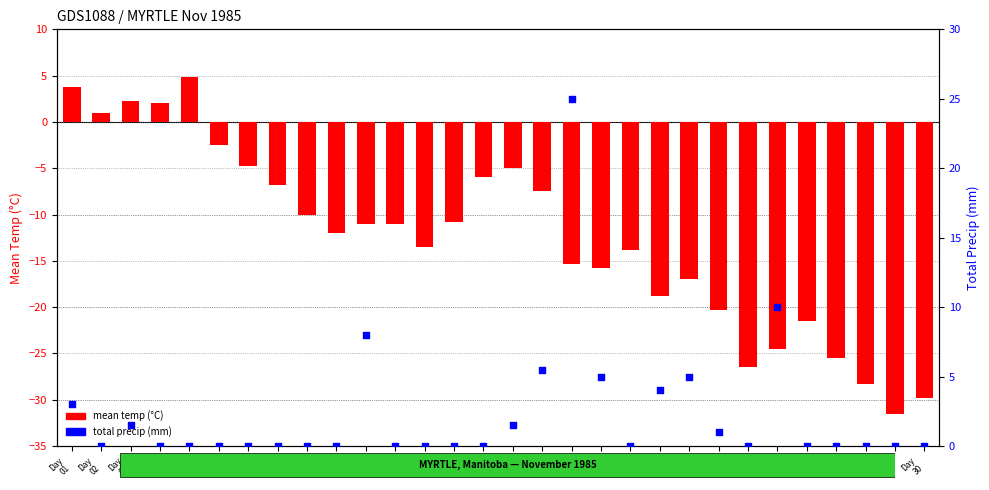

At which category is the sum across all series the highest?

Day
18